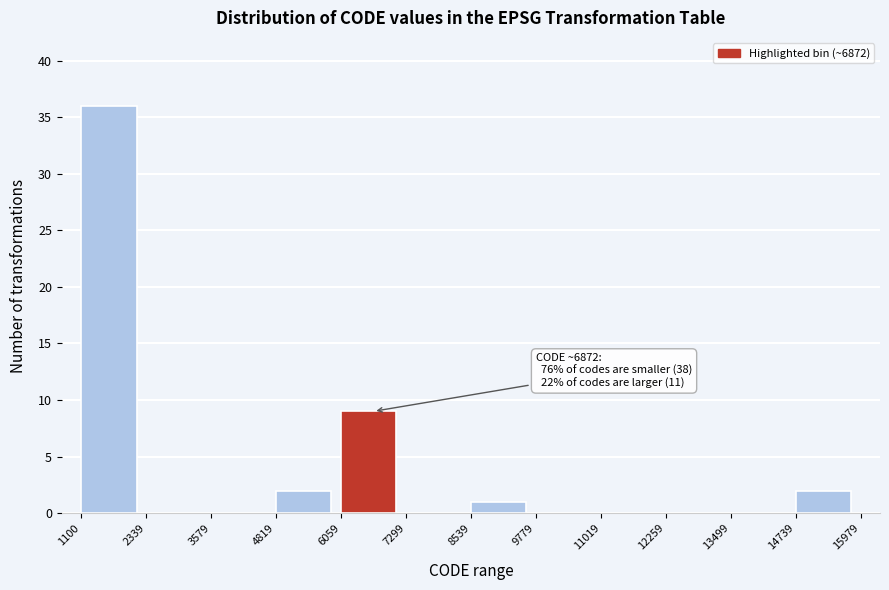

Which range on the x-axis has the tallest bar?

1100 to 2339